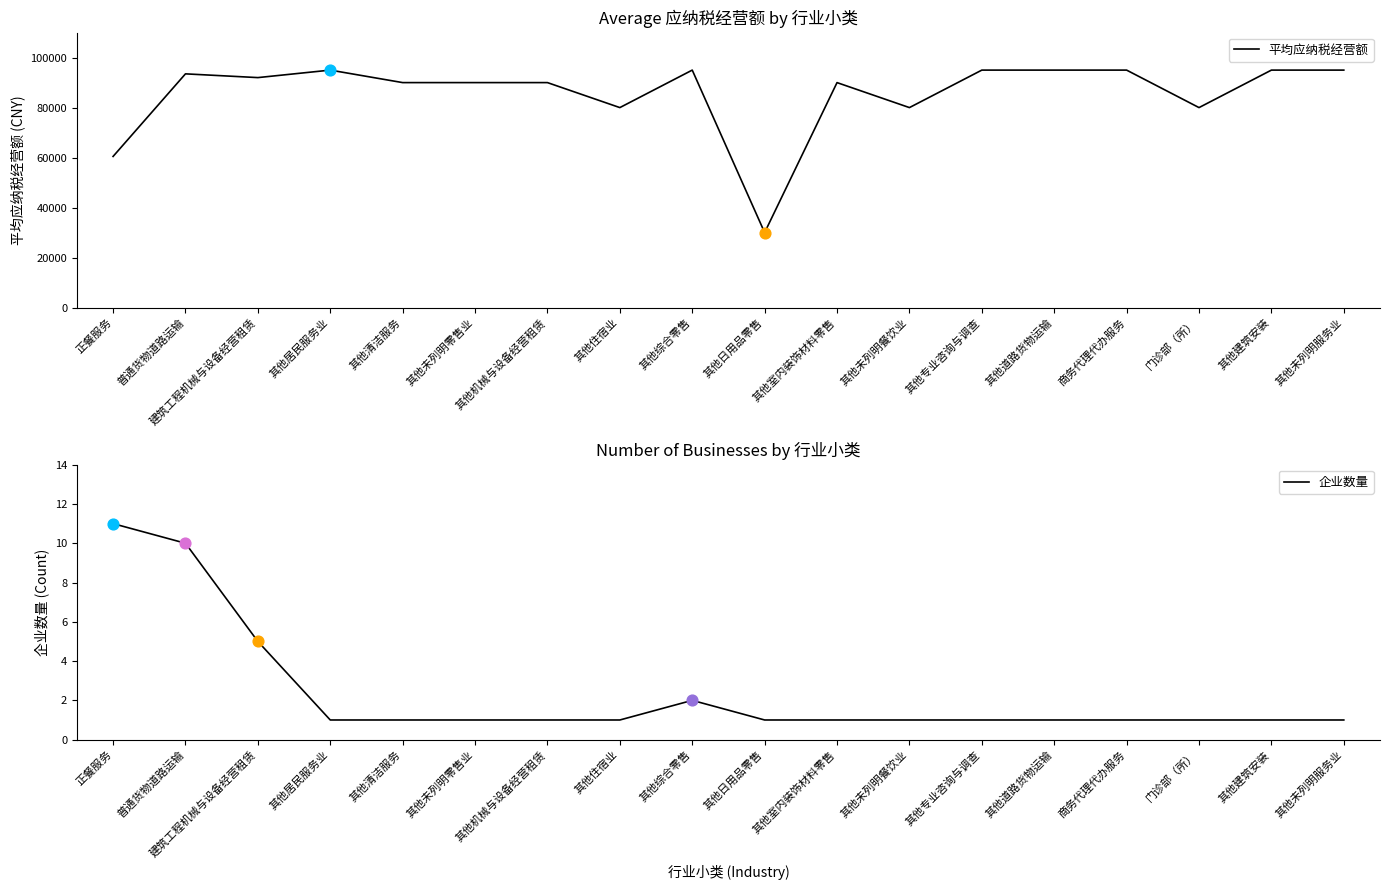

At how many categories does at least one series exceed 18791?

18